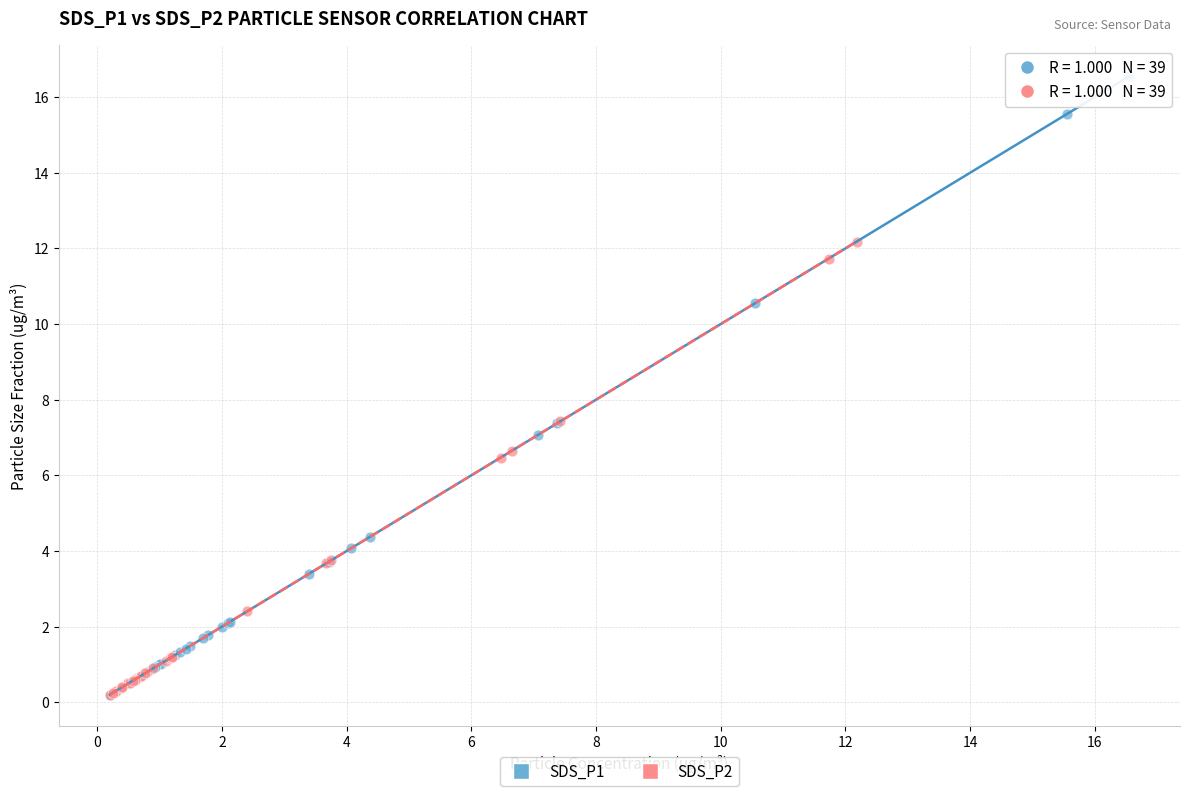

What are all the series names shown in the legend?

SDS_P1, SDS_P2